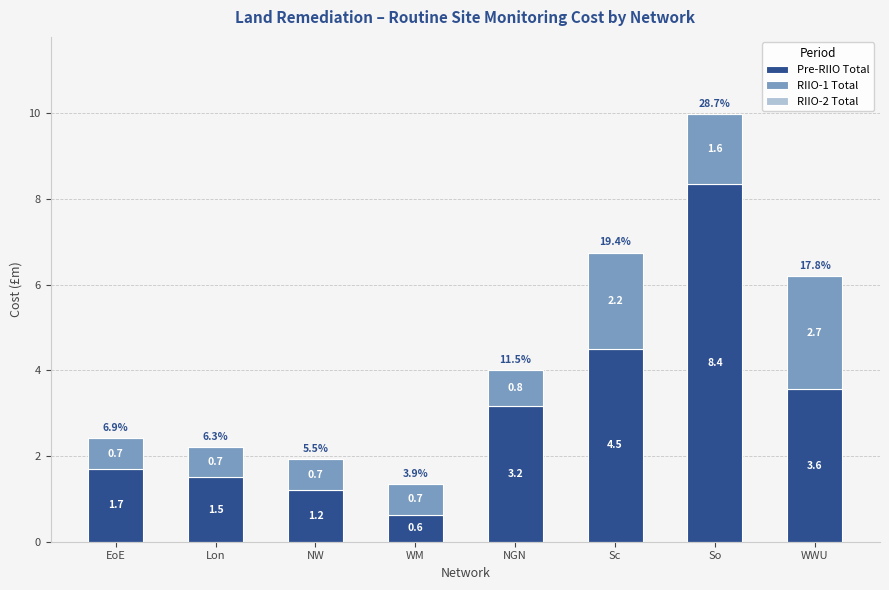

How many bars are there in total?

8